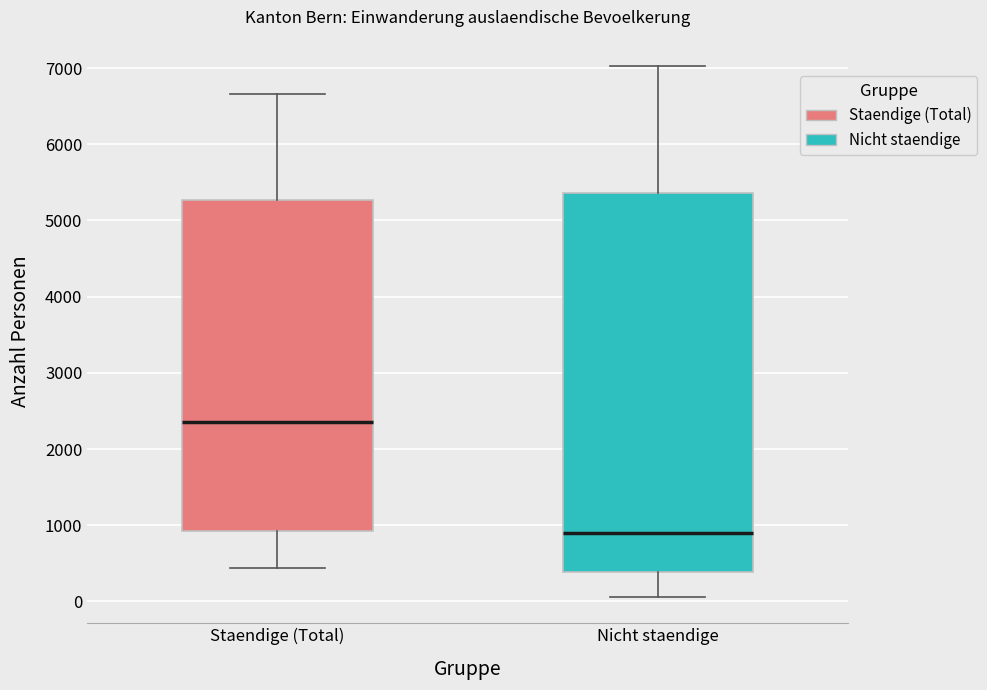

Which box is the tallest, from its lower edge to its upper edge?

Nicht staendige